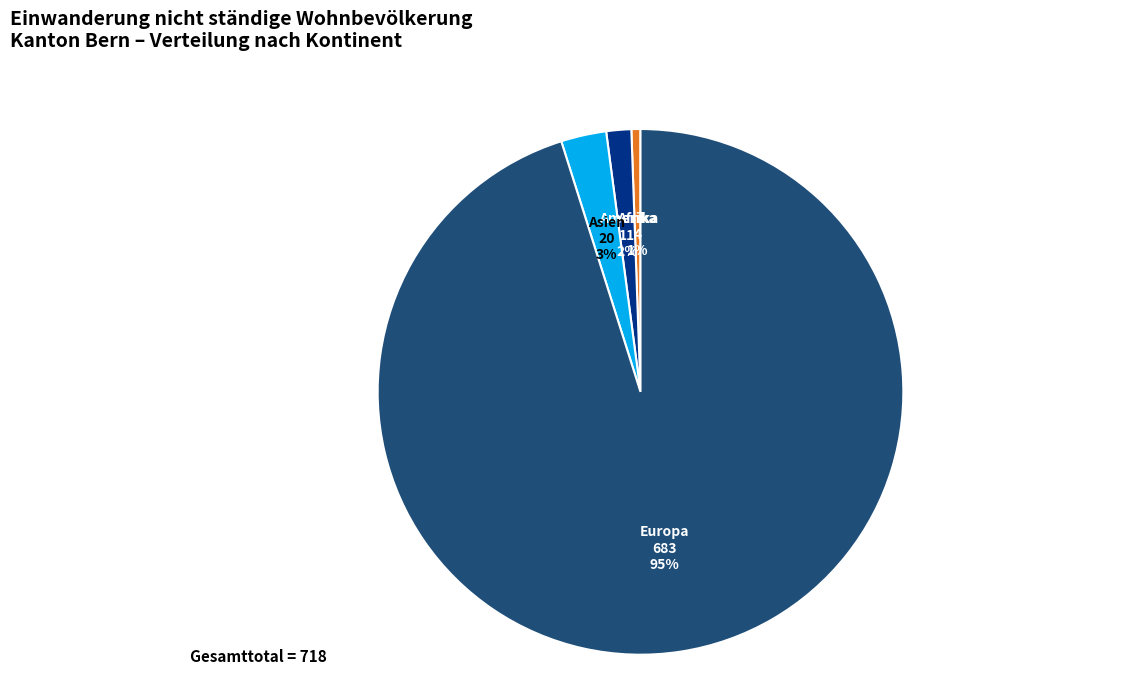

Which slice is the largest?

Europa